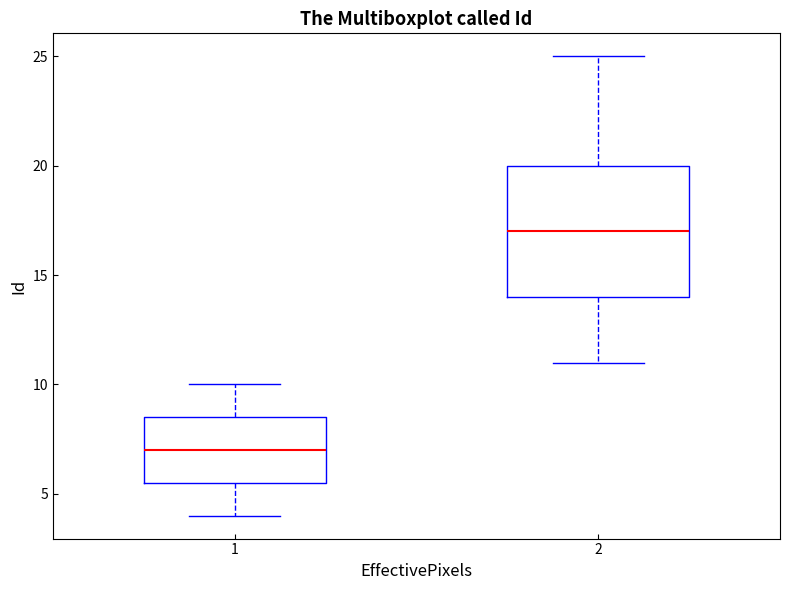

Which box's median line is the lowest?

1